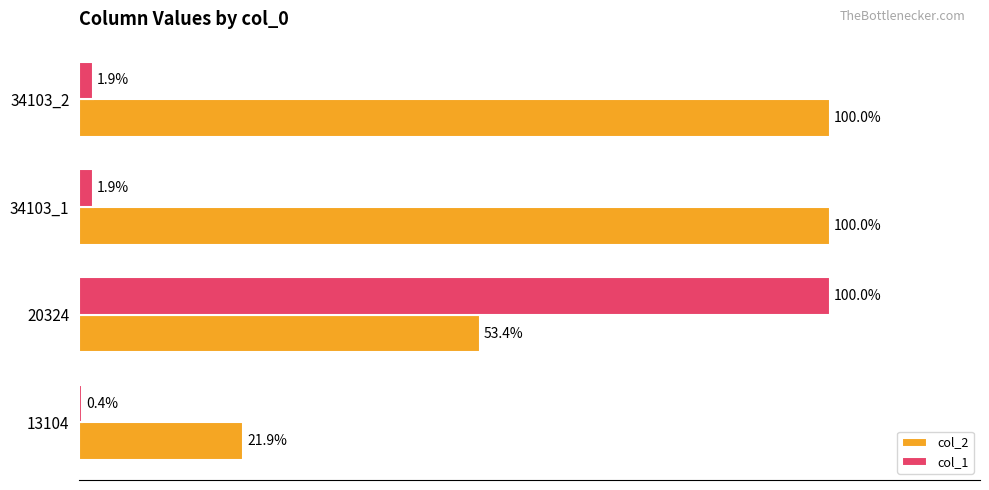

Is the value of col_2 at 20324 greater than the value of col_1 at 13104?

Yes